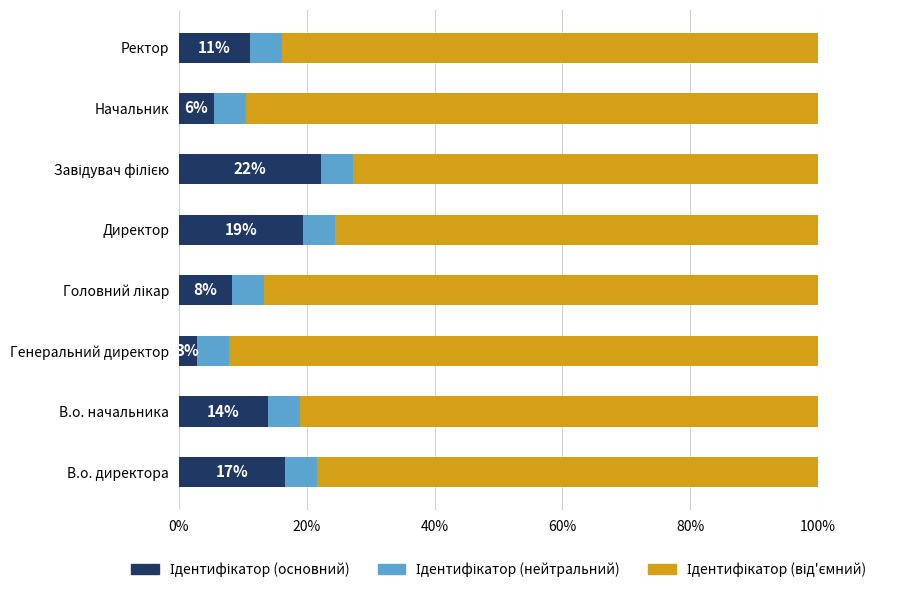

What is the total value across all series at Начальник?

100.0